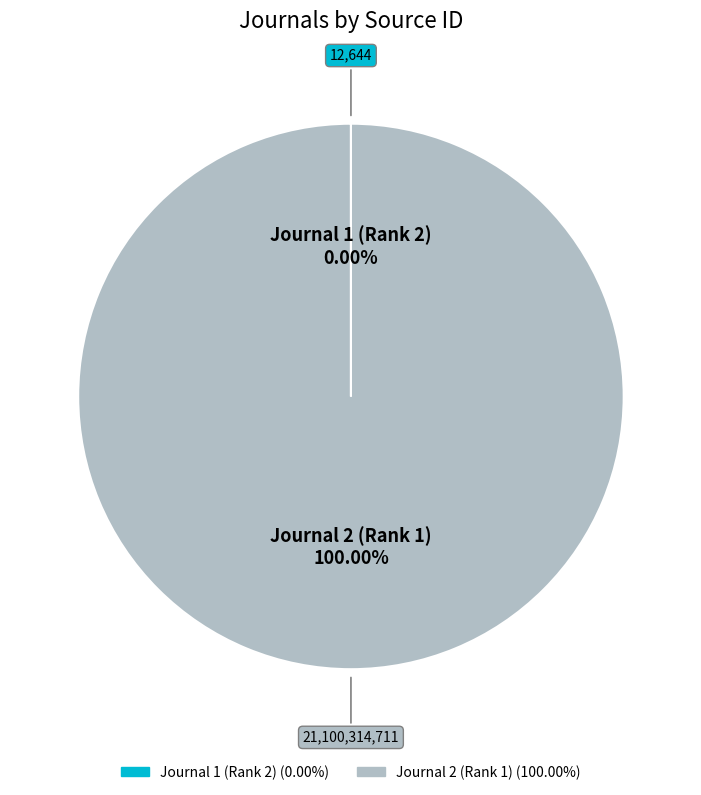

To the nearest percent, what is the difference between the largest and smallest slice percentages?

100%